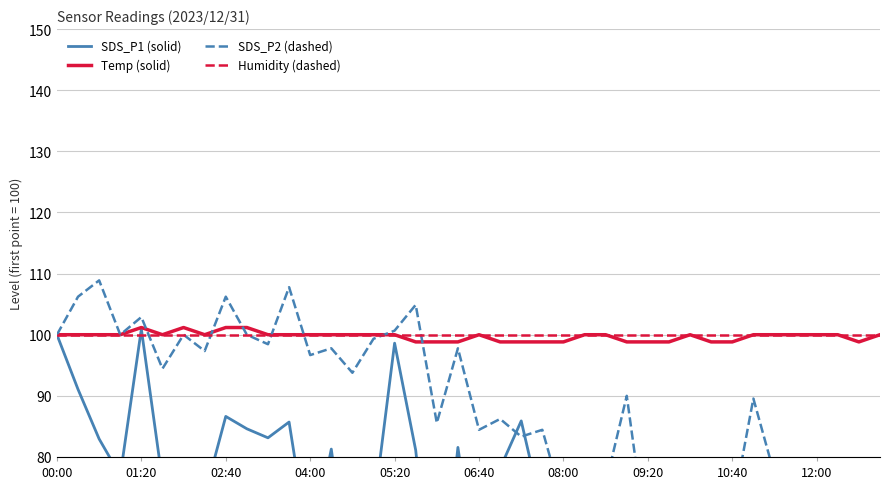

True or false: Temp (solid) has more than 0 points higher than both neighbors.

True